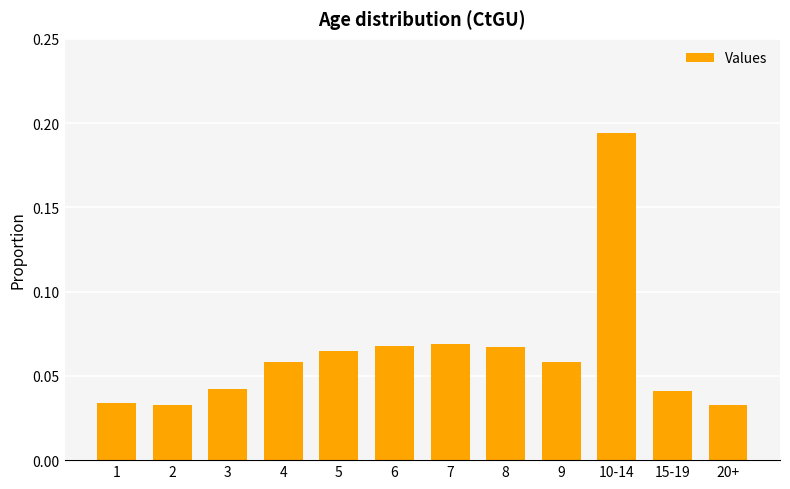

What position from the right is 3?

10